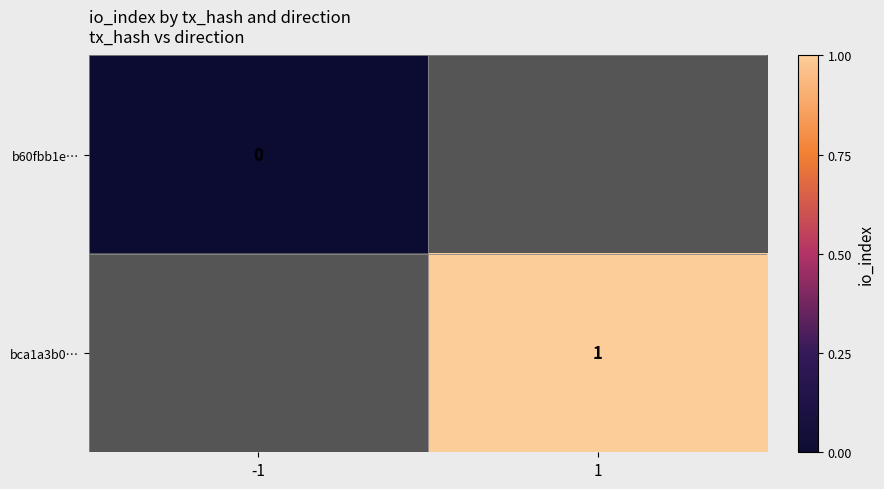

Which label corresponds to the smallest value in the chart?

-1